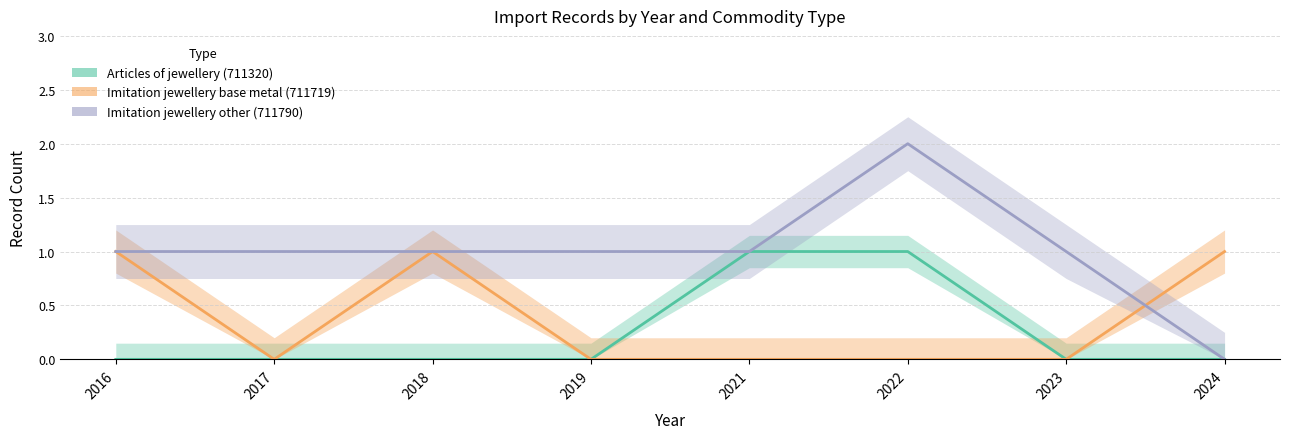

Count the number of data series in this chart.

3